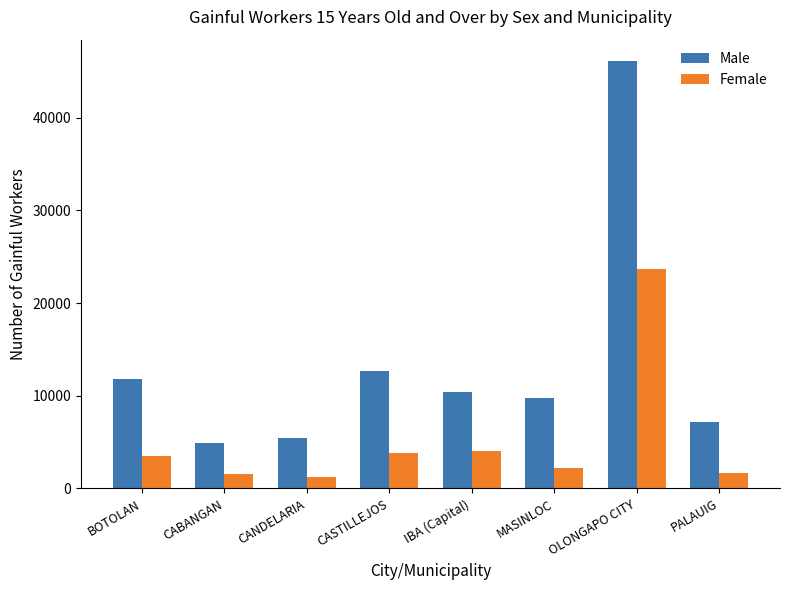

What is the label of the 1st bar from the left?

BOTOLAN